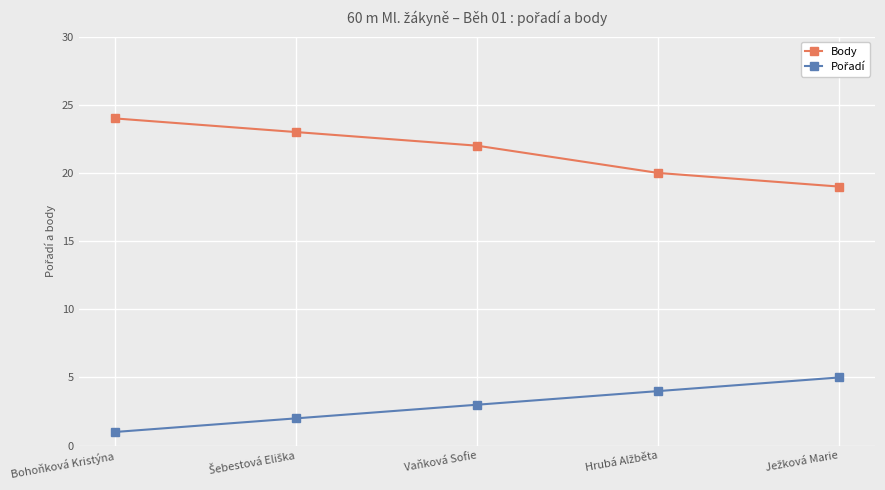

Which series has the widest spread of values?

Body